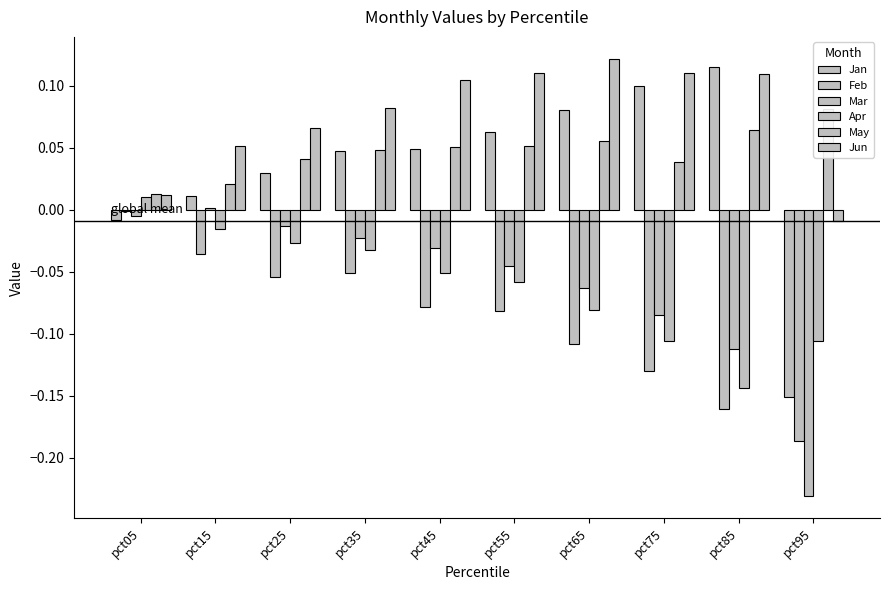

Where does the Apr series first go above 0?

pct05